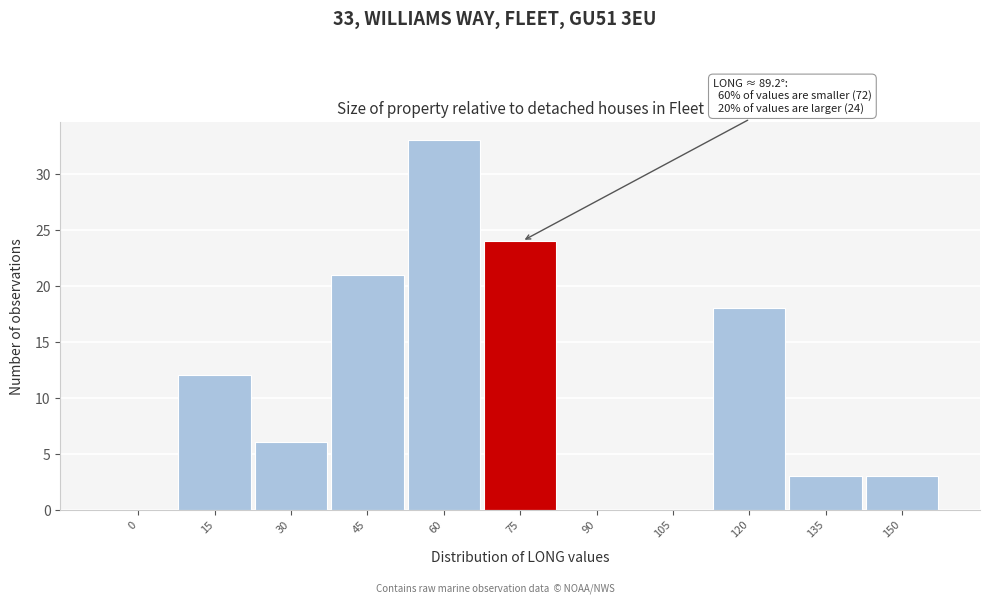

Reading left to right, list all the values displayed in this chart.

0=0	15=12	30=6	45=21	60=33	75=24	90=0	105=0	120=18	135=3	150=3